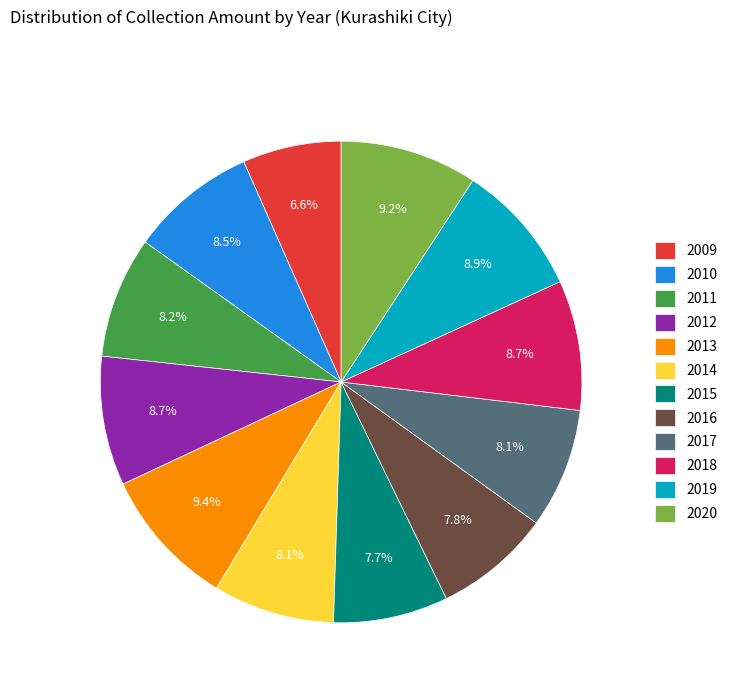

What is the ratio of the value at 2017 to the value at 2018?

0.9